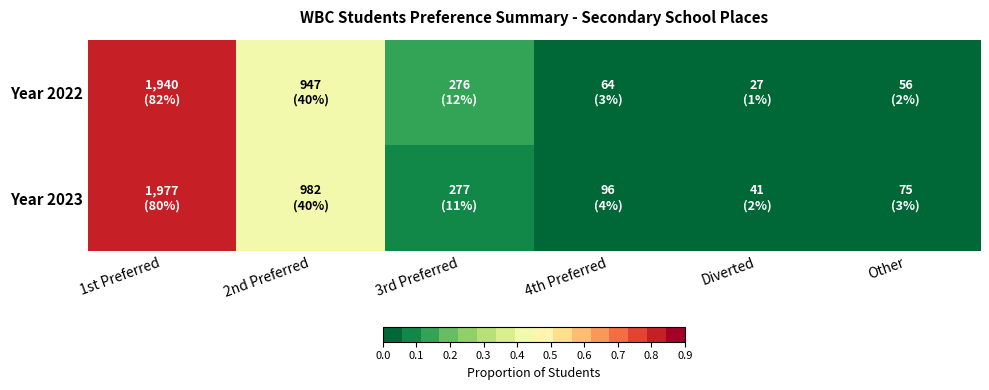

What is the total value across all series at 4th Preferred?

0.1